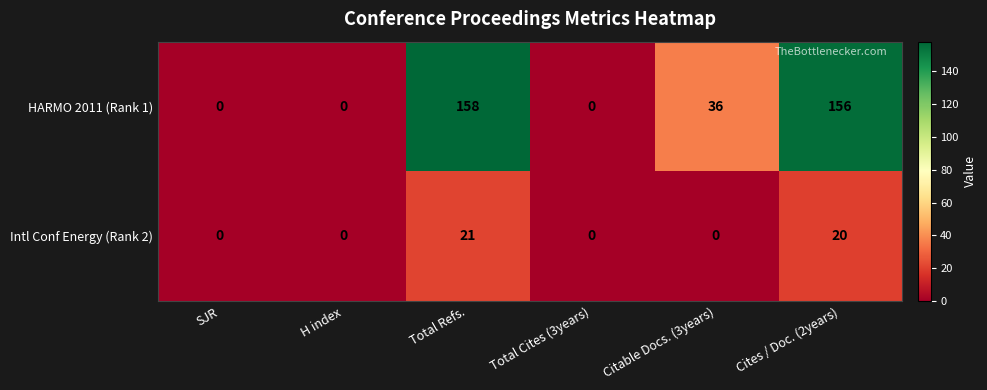

Is it true that Intl Conf Energy (Rank 2) equals 8 at Total Cites (3years)?

False